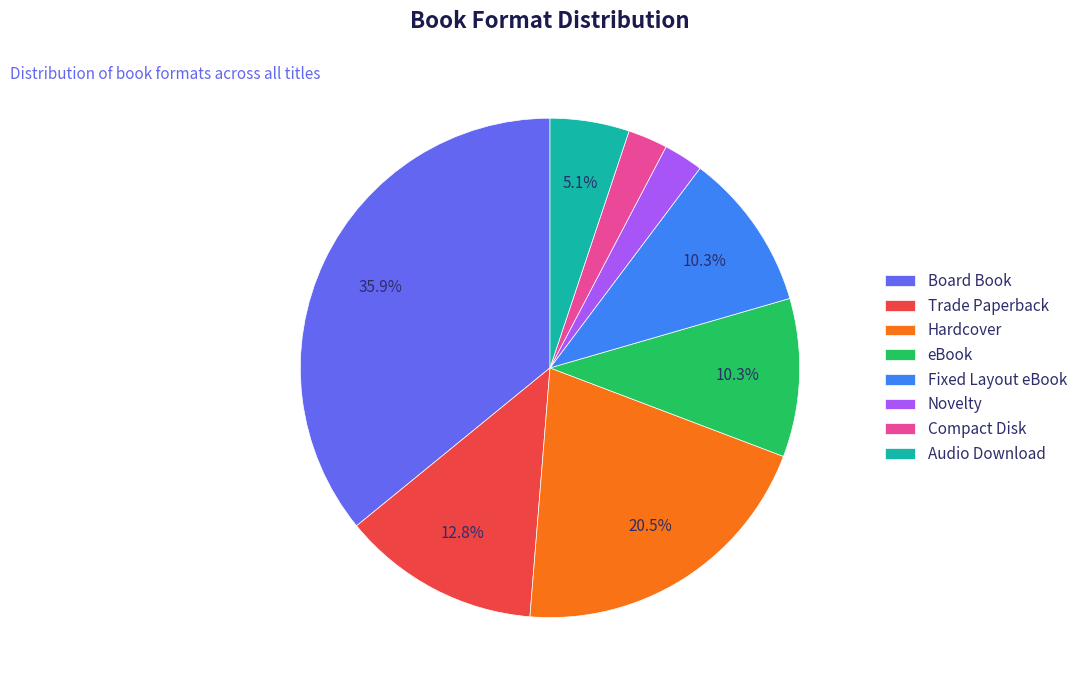

To the nearest percent, what is the combined percentage of Novelty and Board Book?

38%